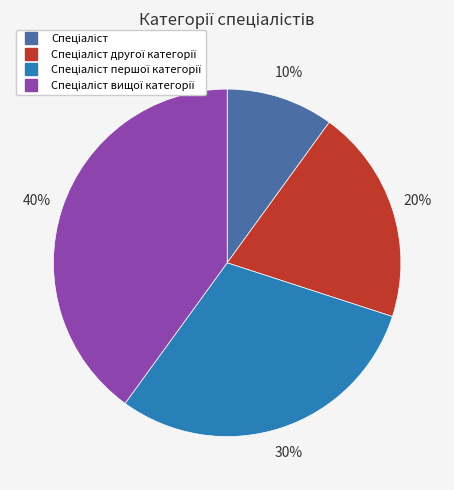

Is there a majority slice in this chart?

No